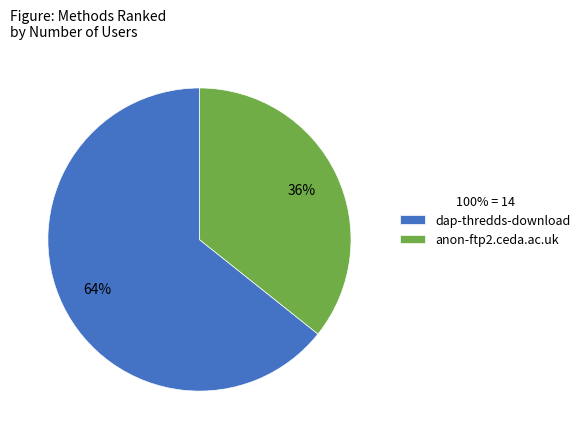

Does anon-ftp2.ceda.ac.uk account for over 50% of the chart?

No